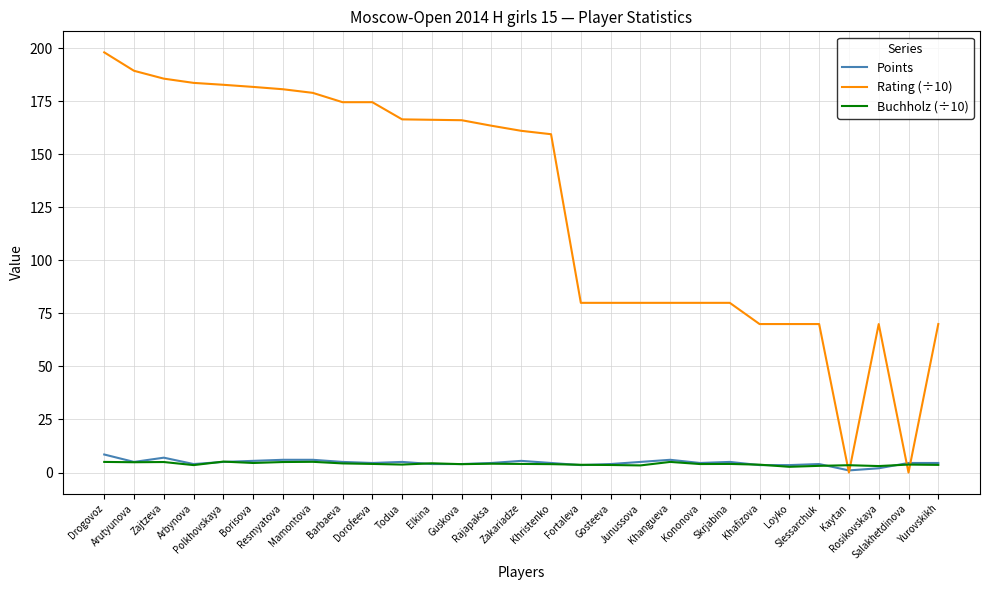

Which series has the largest range (max minus min)?

Rating (÷10)